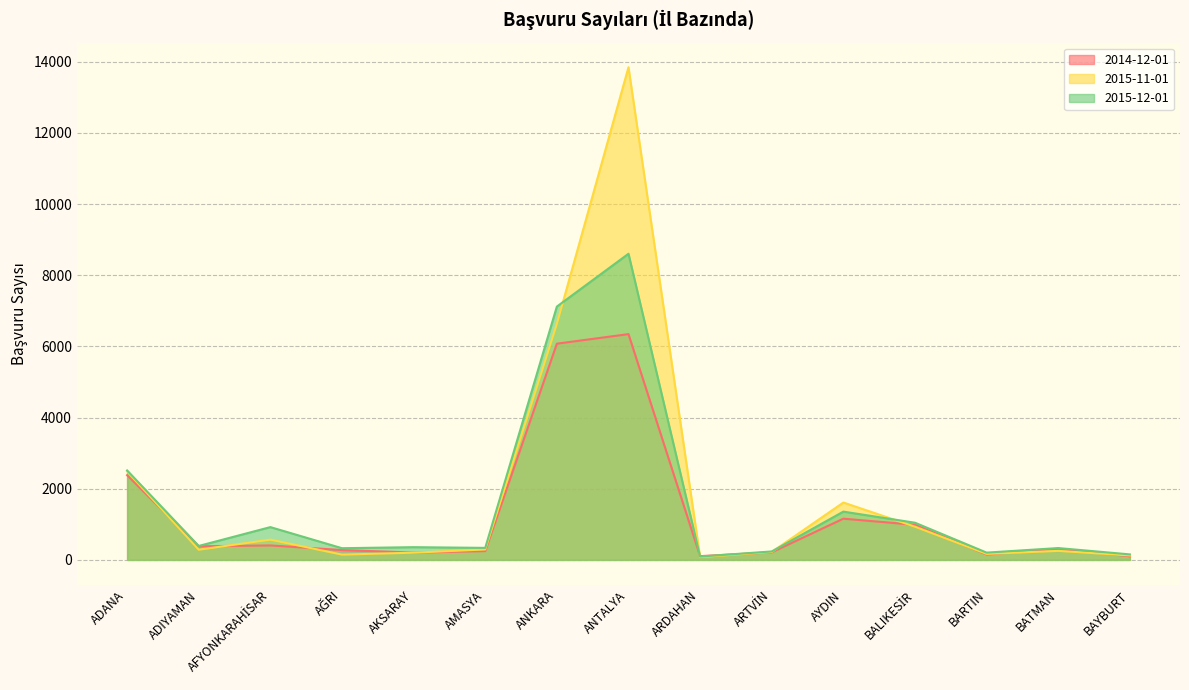

Count the number of data series in this chart.

3